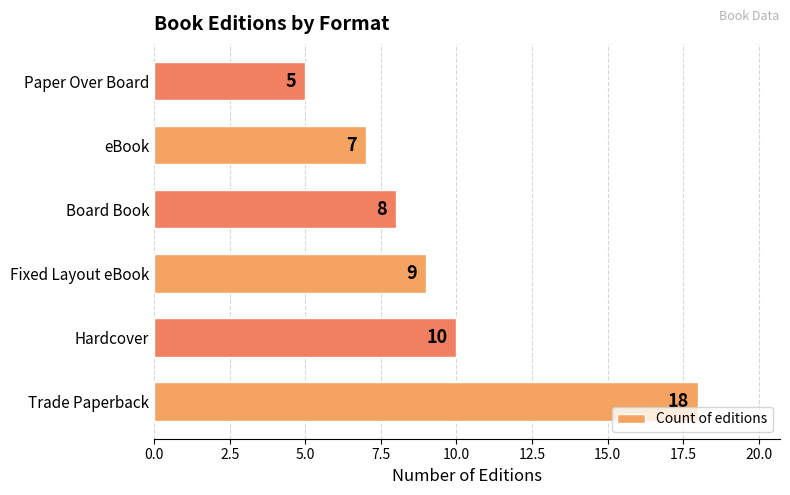

Approximately how many times larger is the value at Fixed Layout eBook compared to Board Book?

1.1